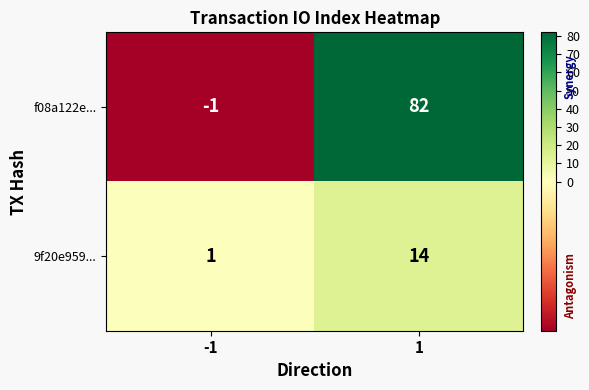

True or false: f08a122e... has a value of 47 at 1.

False